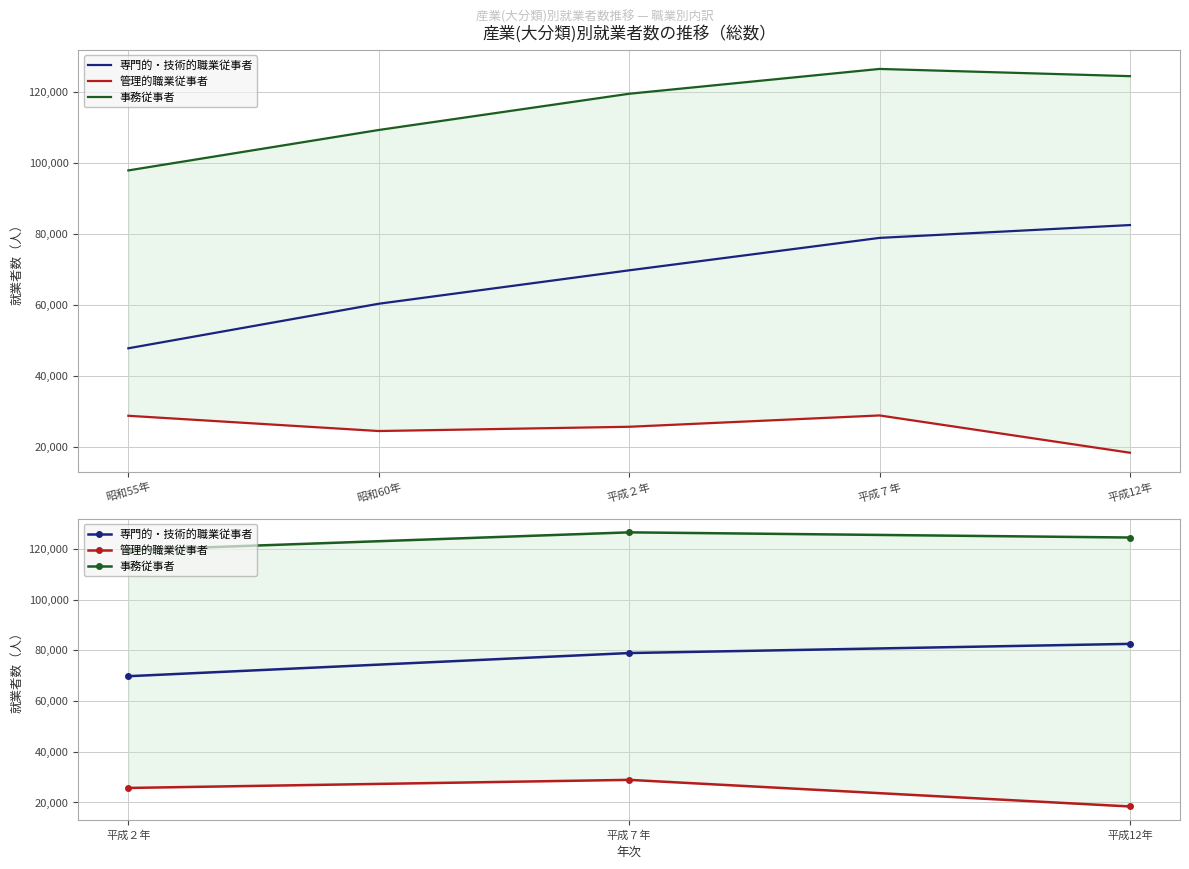

What are all the series names shown in the legend?

専門的・技術的職業従事者, 管理的職業従事者, 事務従事者